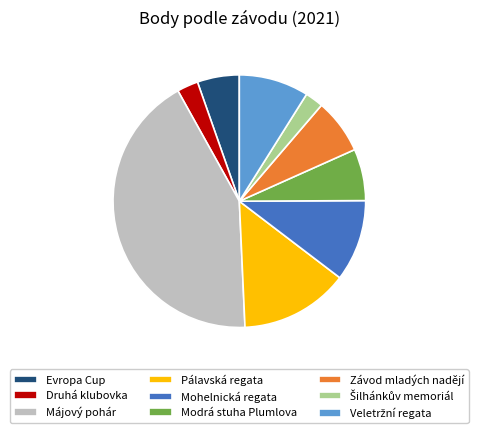

Does Májový pohár account for over 50% of the chart?

No